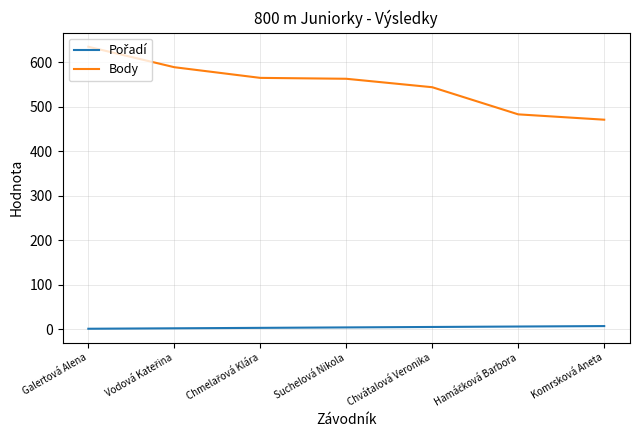

Which series has the largest total across all categories?

Body